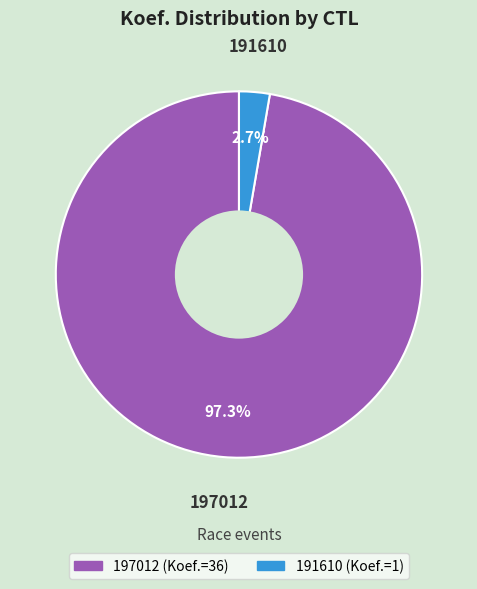

To the nearest percent, what percentage of the pie is 197012?

97%